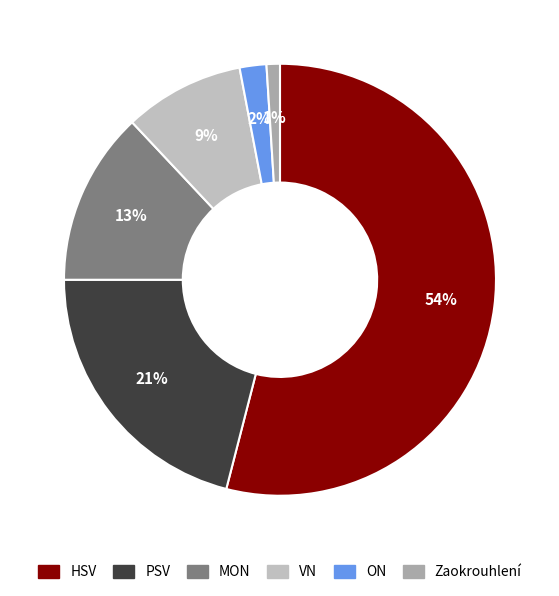

What percentage is the ON slice, to the nearest percent?

2%